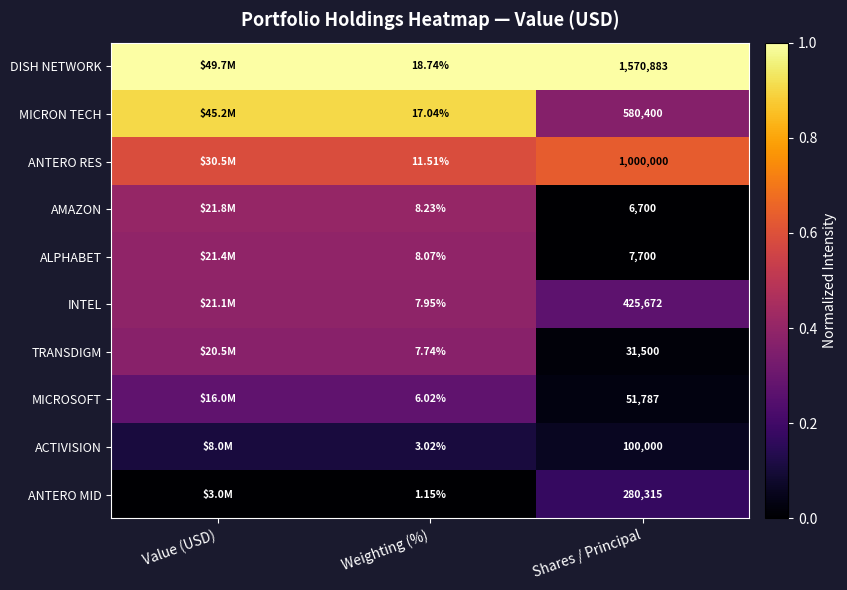

Is the value of ACTIVISION at Shares / Principal greater than the value of ANTERO MID at Shares / Principal?

No